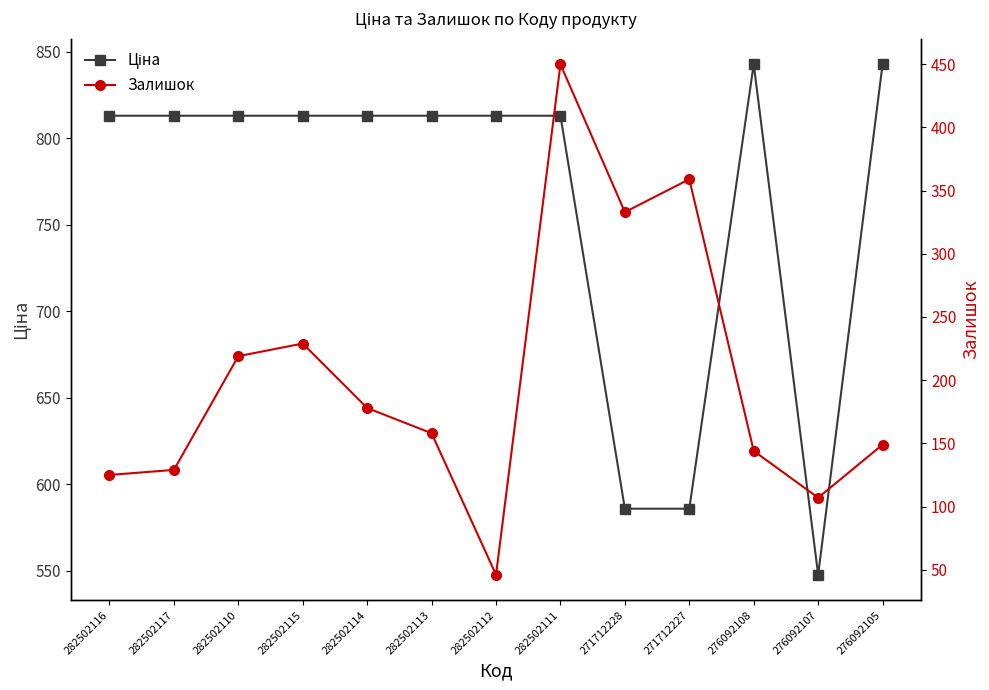

How many interior local peaks does the Залишок series have?

3